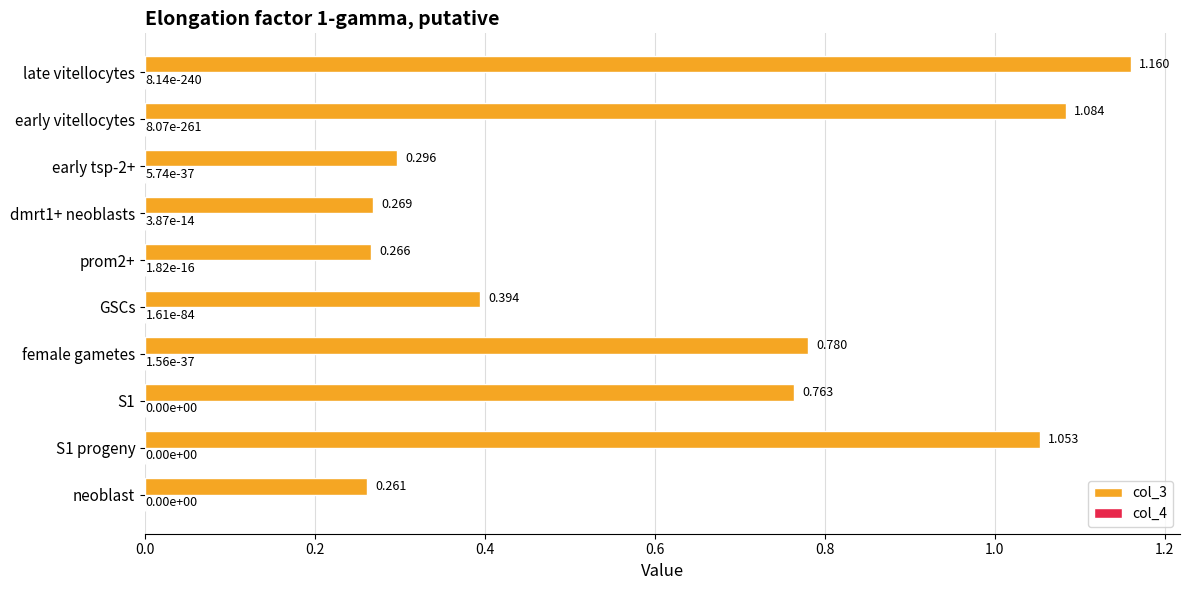

How many series are shown in this chart?

2